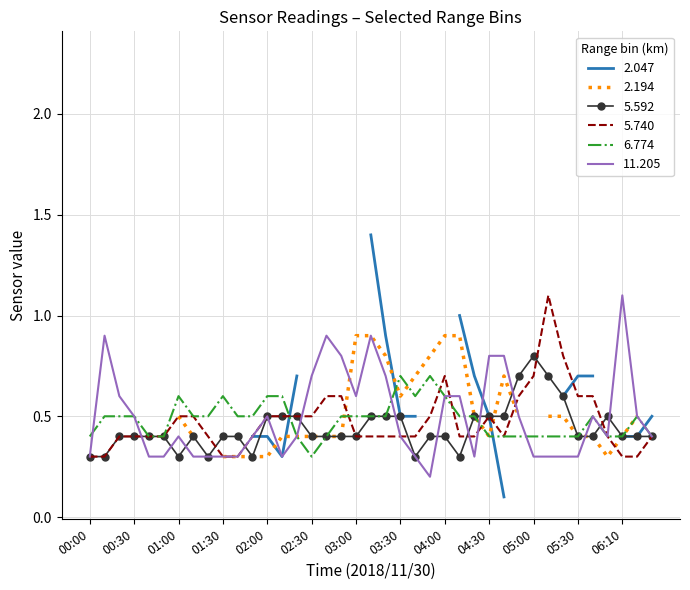

What is the average value of the 5.740 series?

0.5